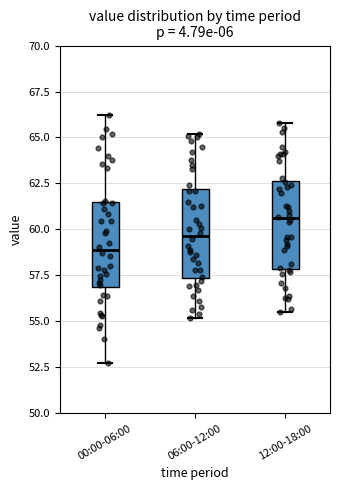

Which box's median line is the highest?

12:00-18:00